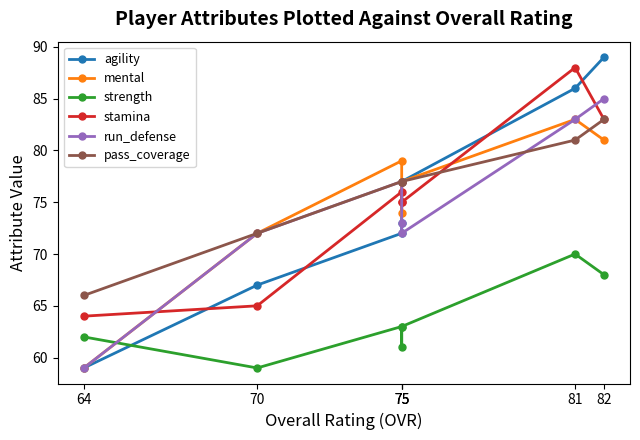

What is the difference between the second highest and minimum values in the strength series?

9